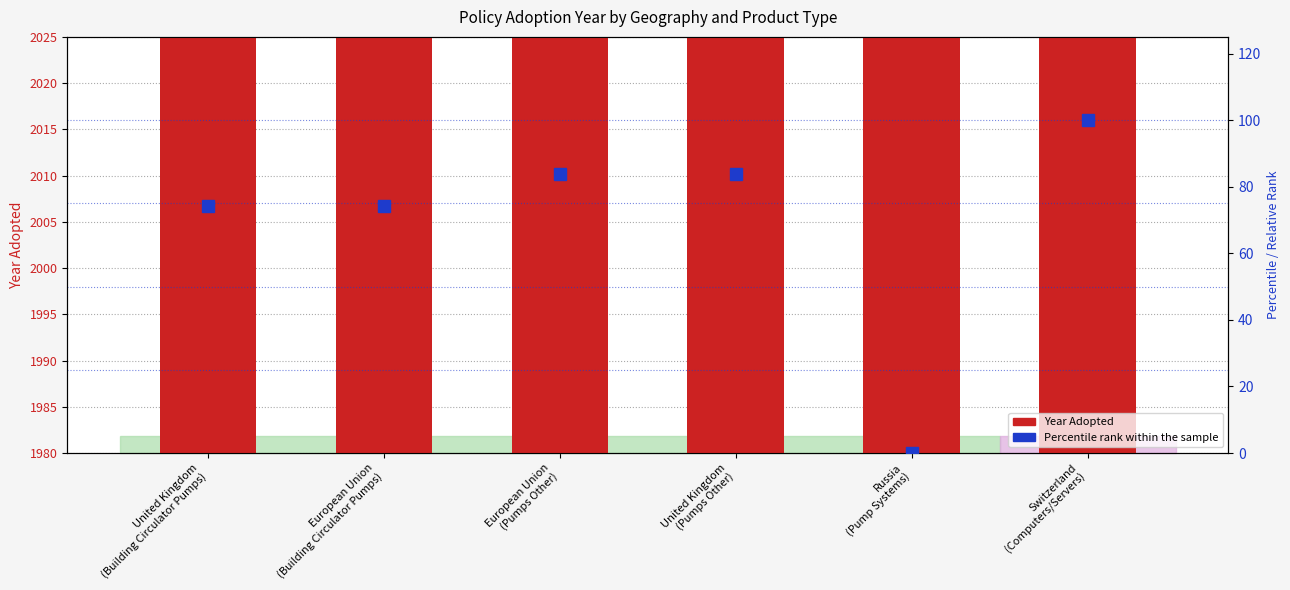

Is the value of Year Adopted at European Union
(Building Circulator Pumps) greater than the value of Percentile rank within the sample at European Union
(Pumps Other)?

Yes